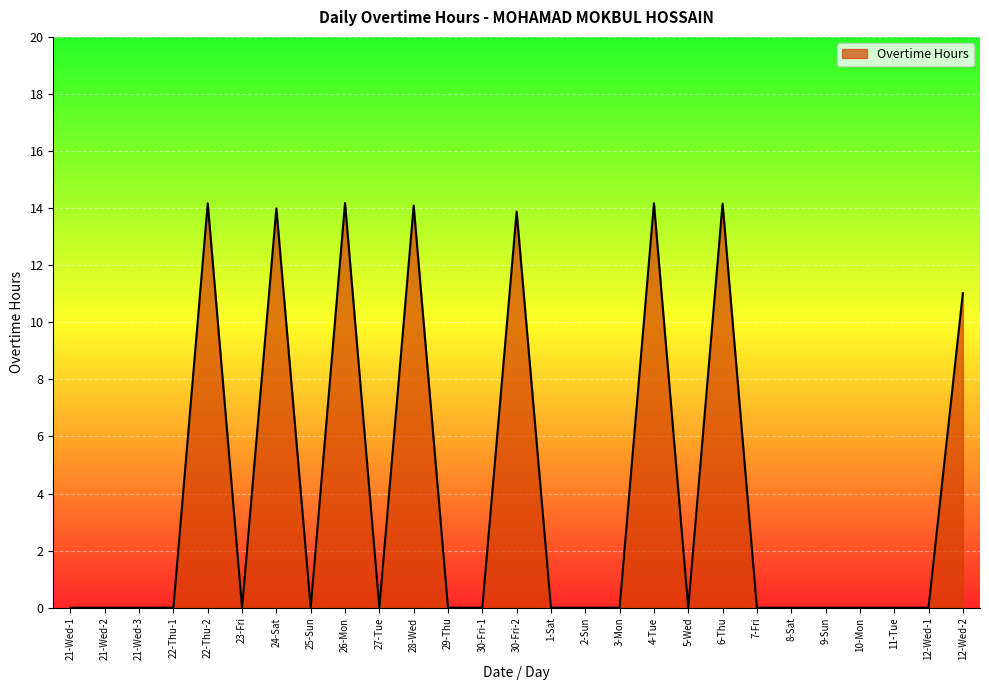

What position from the left is 7-Fri?

21